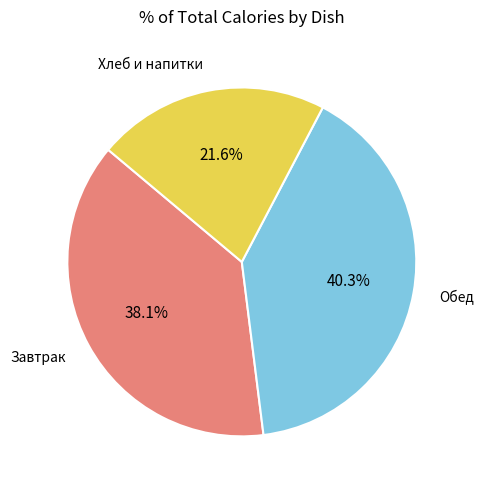

Does Хлеб и напитки represent more than half of the total?

No